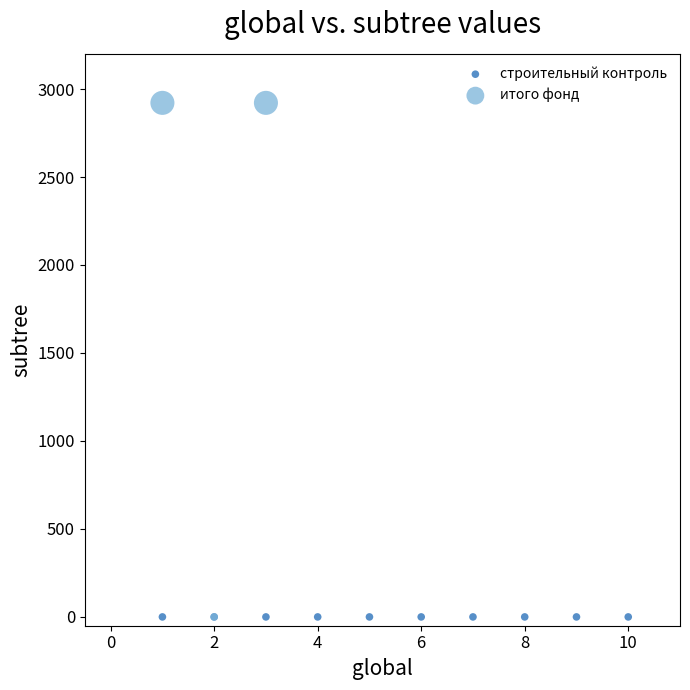

Which series reaches the maximum Y coordinate?

итого фонд